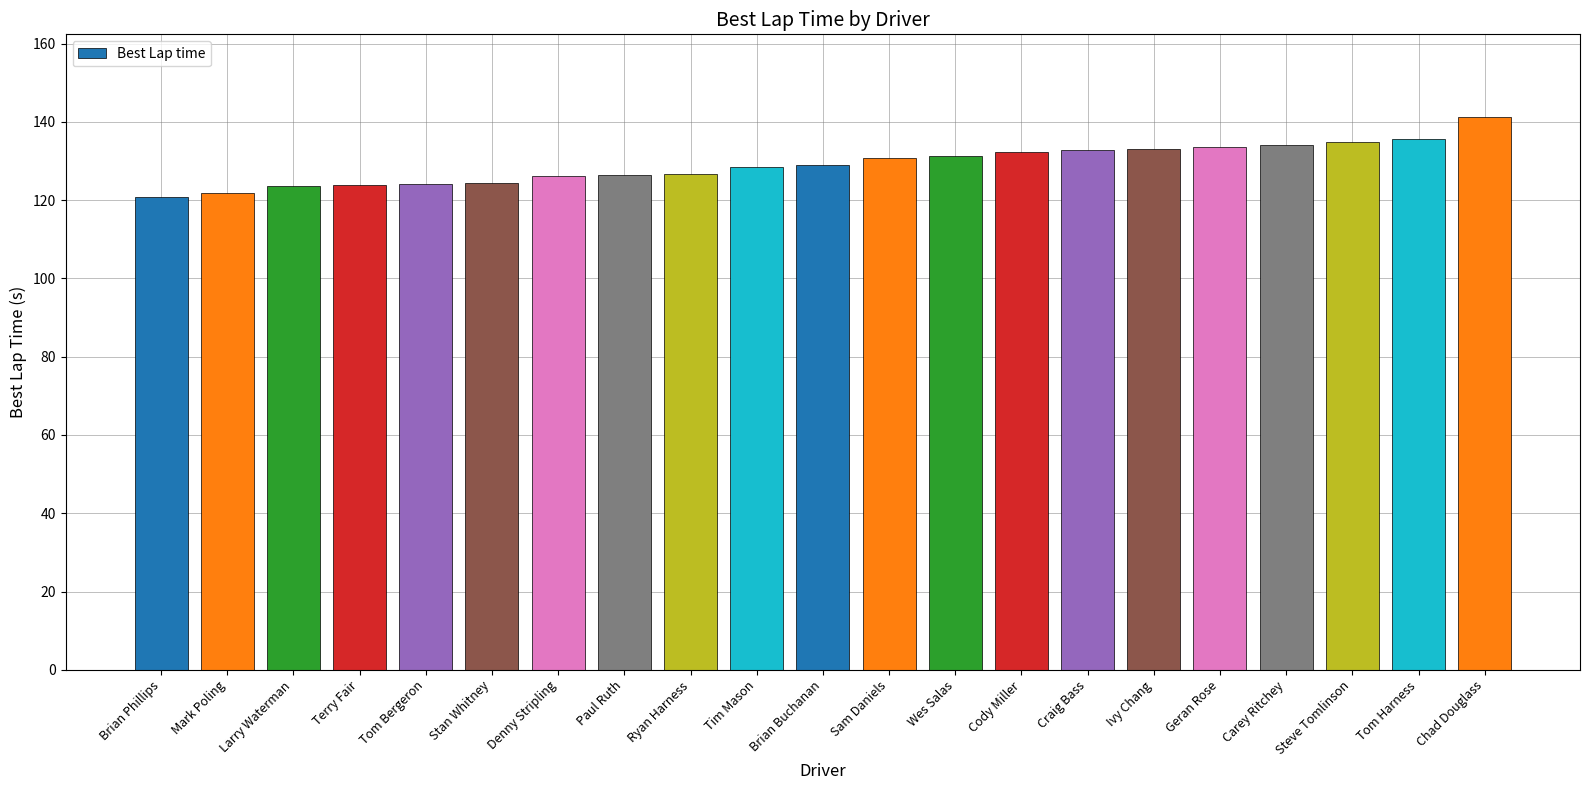

Are the bars grouped side by side (vs. stacked)?

No